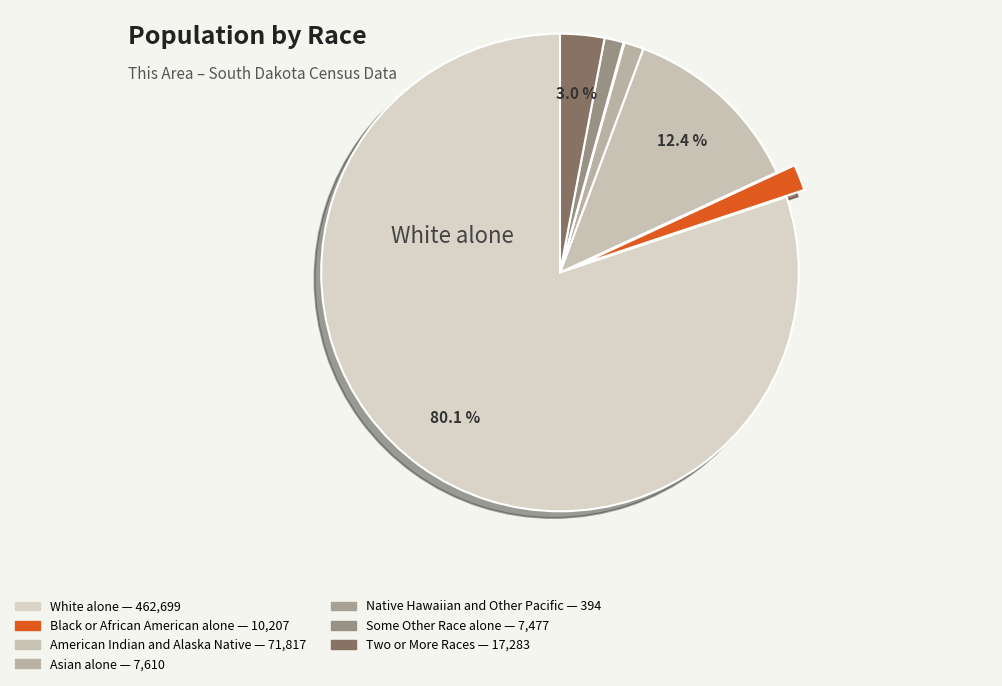

To the nearest percent, what is the difference between the White alone and Native Hawaiian and Other Pacific slice percentages?

80%